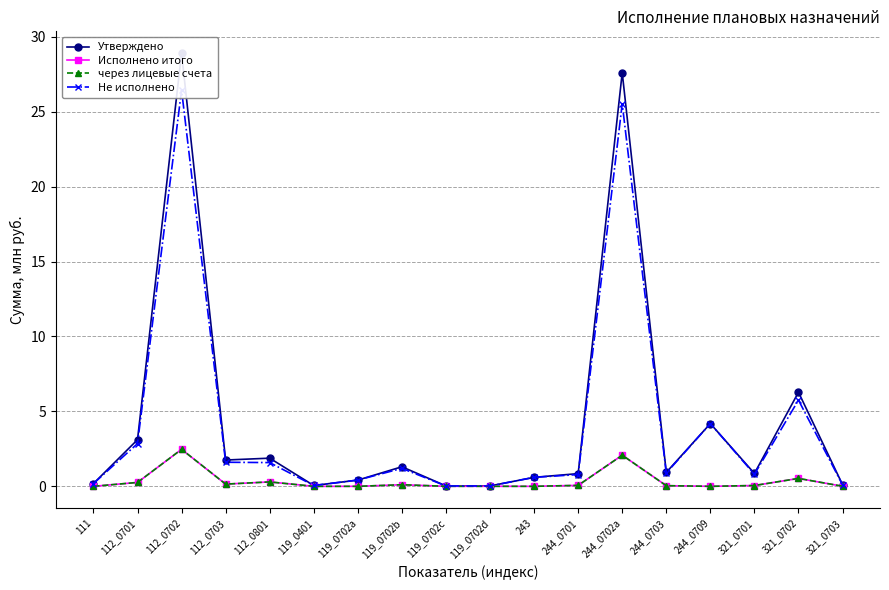

What value does the Не исполнено series have at 119_0702b?

1.2